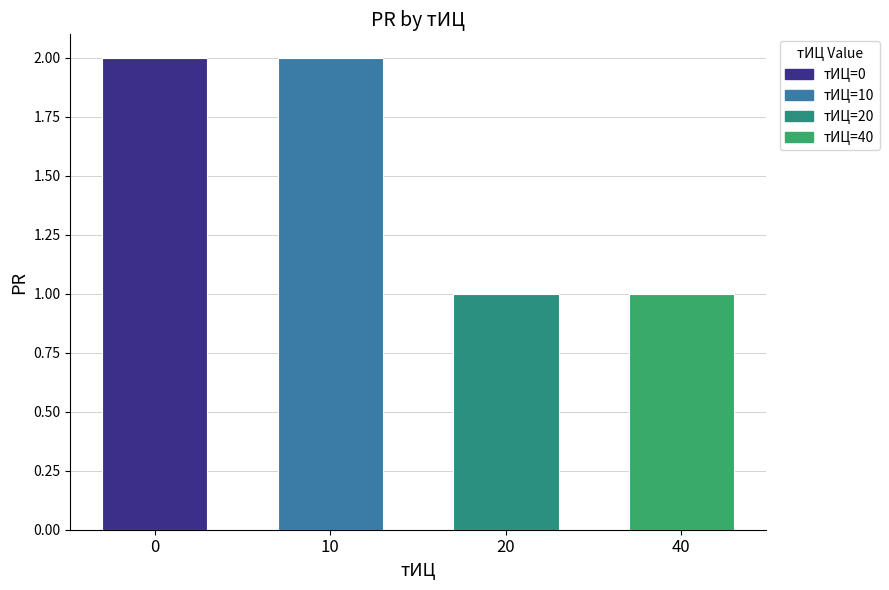

How many distinct data groups are displayed?

1